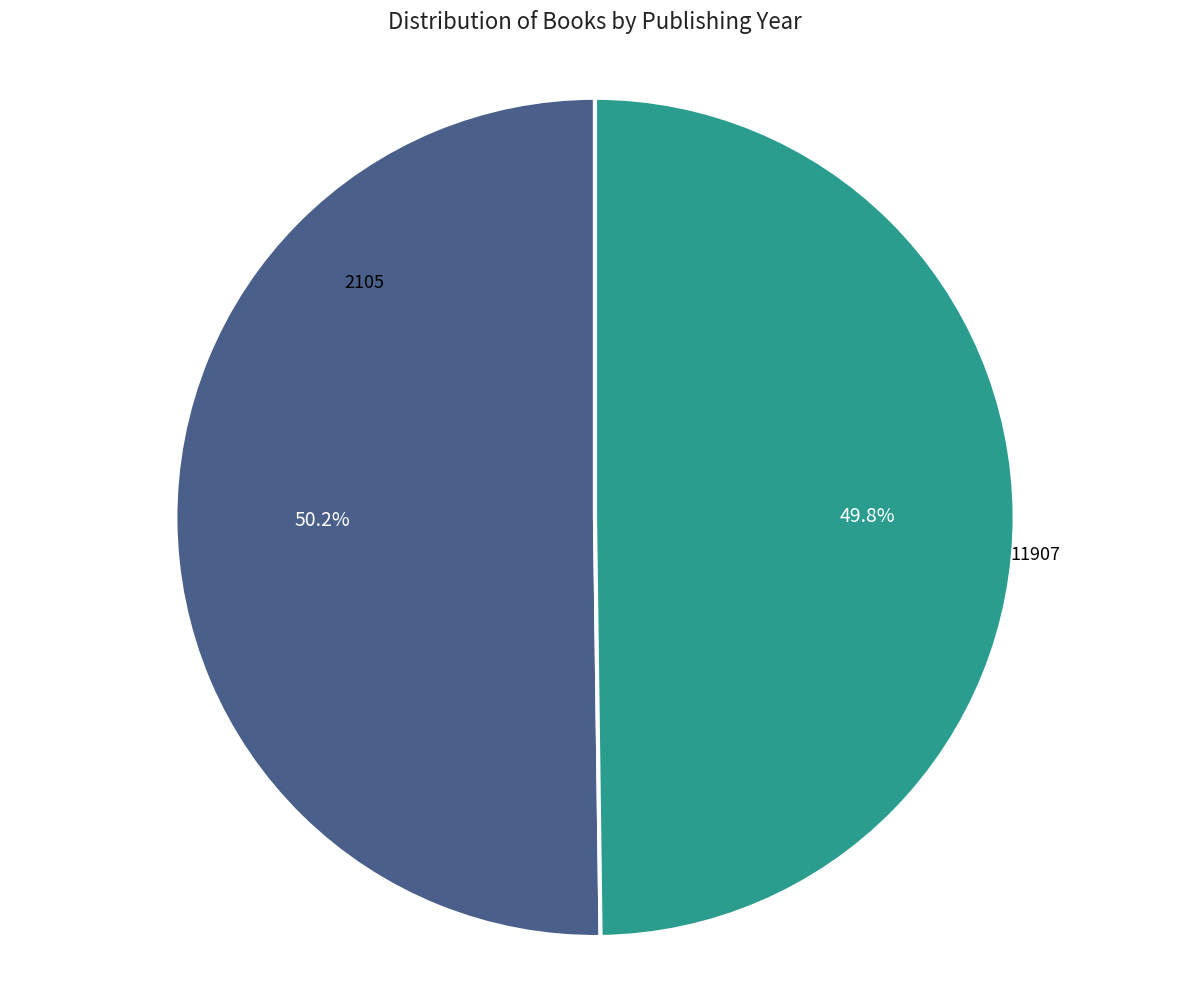

Is there any slice that represents more than half of the pie?

Yes